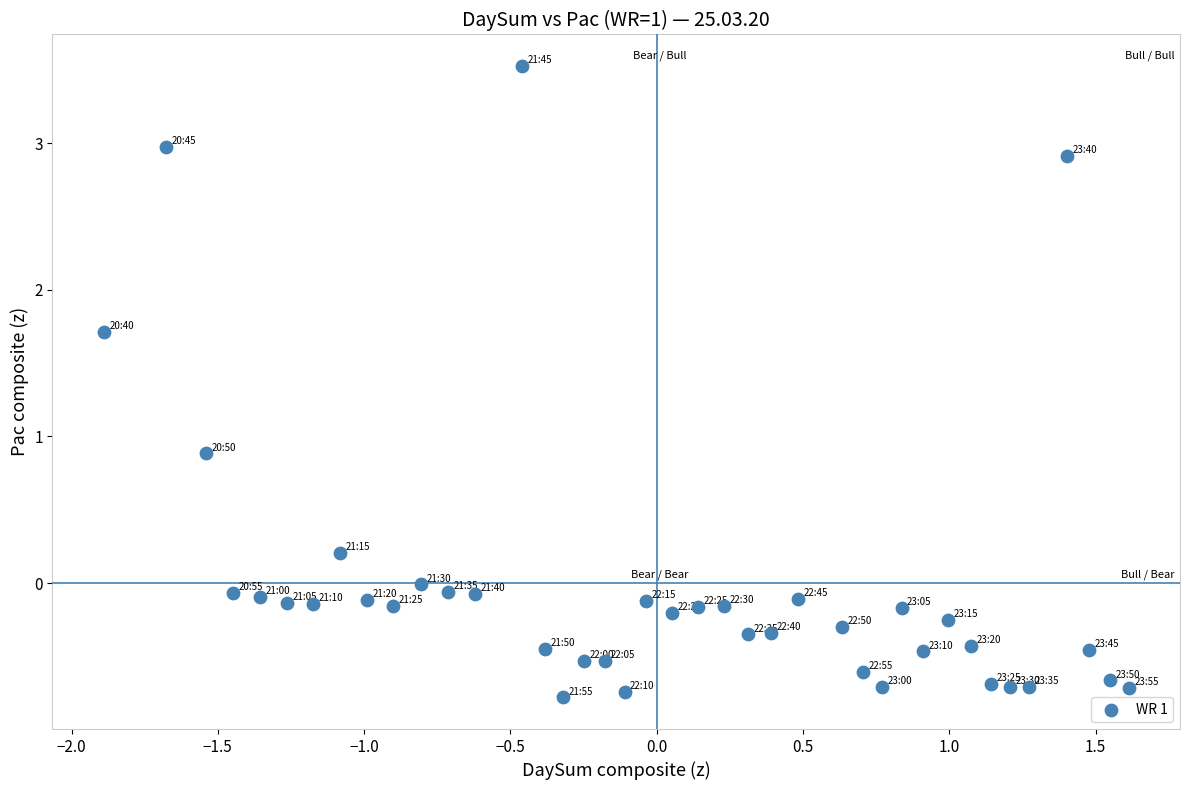

What is the range of Y values (max minus min)?

4.3